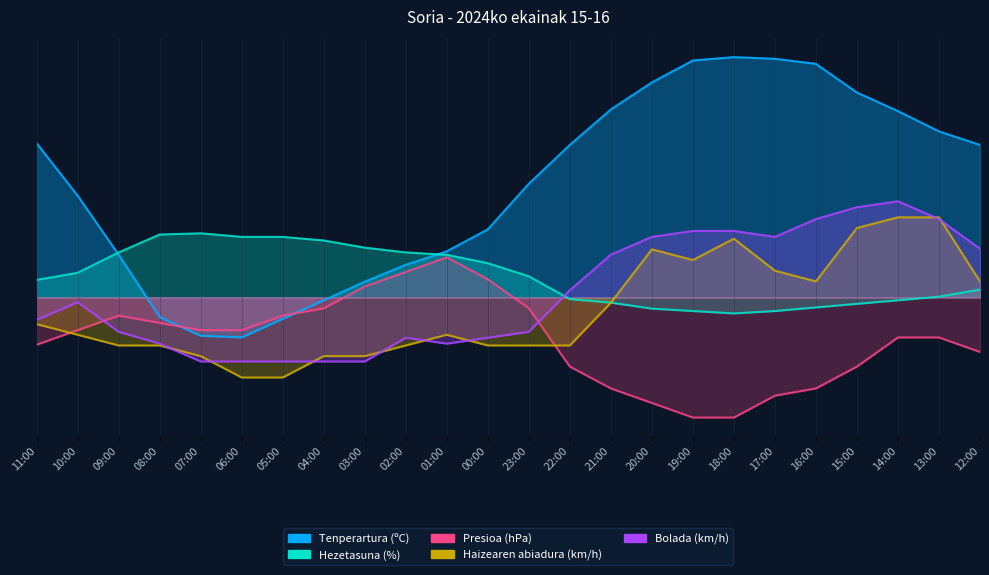

Is it true that Hezetasuna (%) equals 3.1 at 10:00?

True